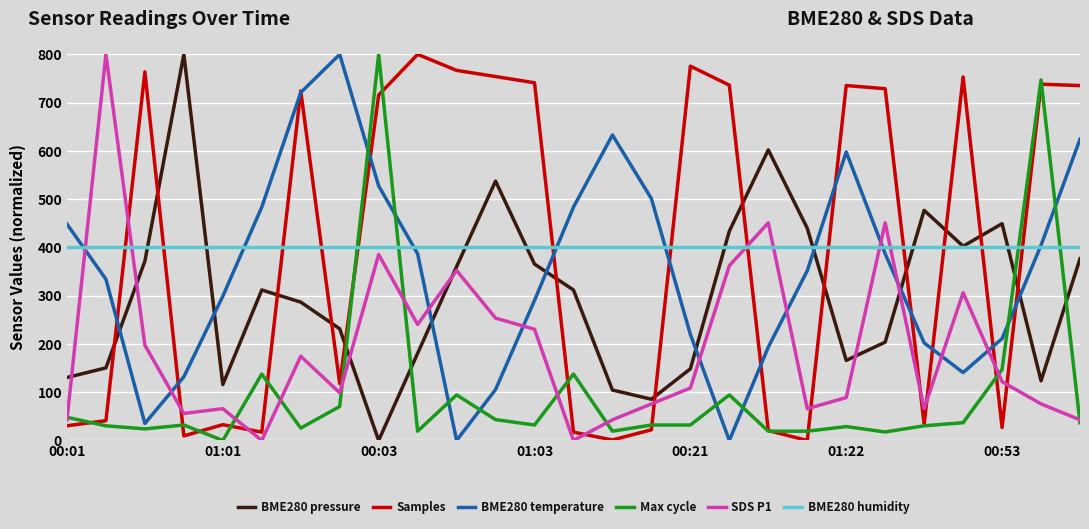

What is the greatest value displayed?

800.0